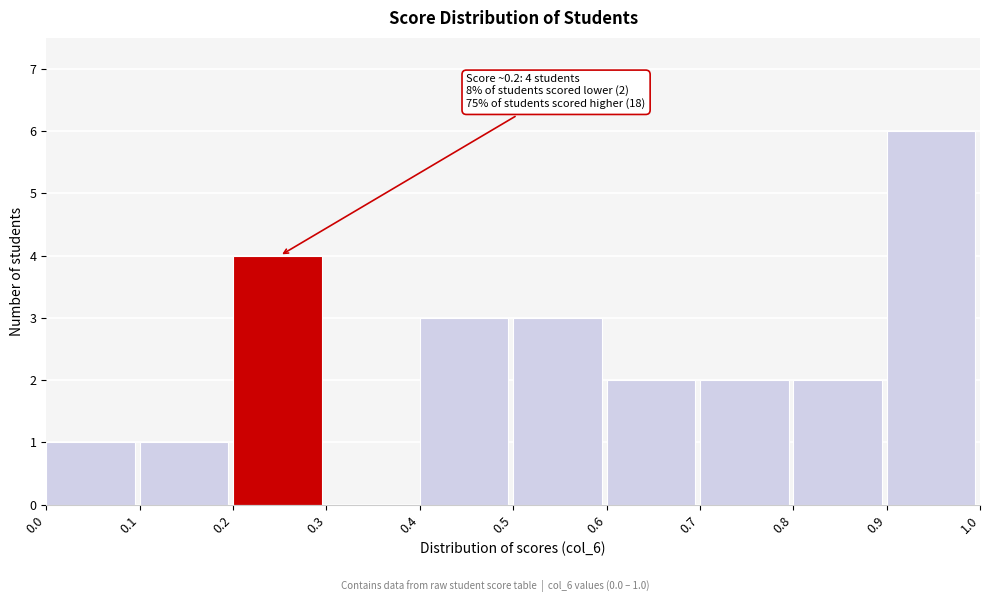

Which range on the x-axis has the tallest bar?

0.9 to 1.0